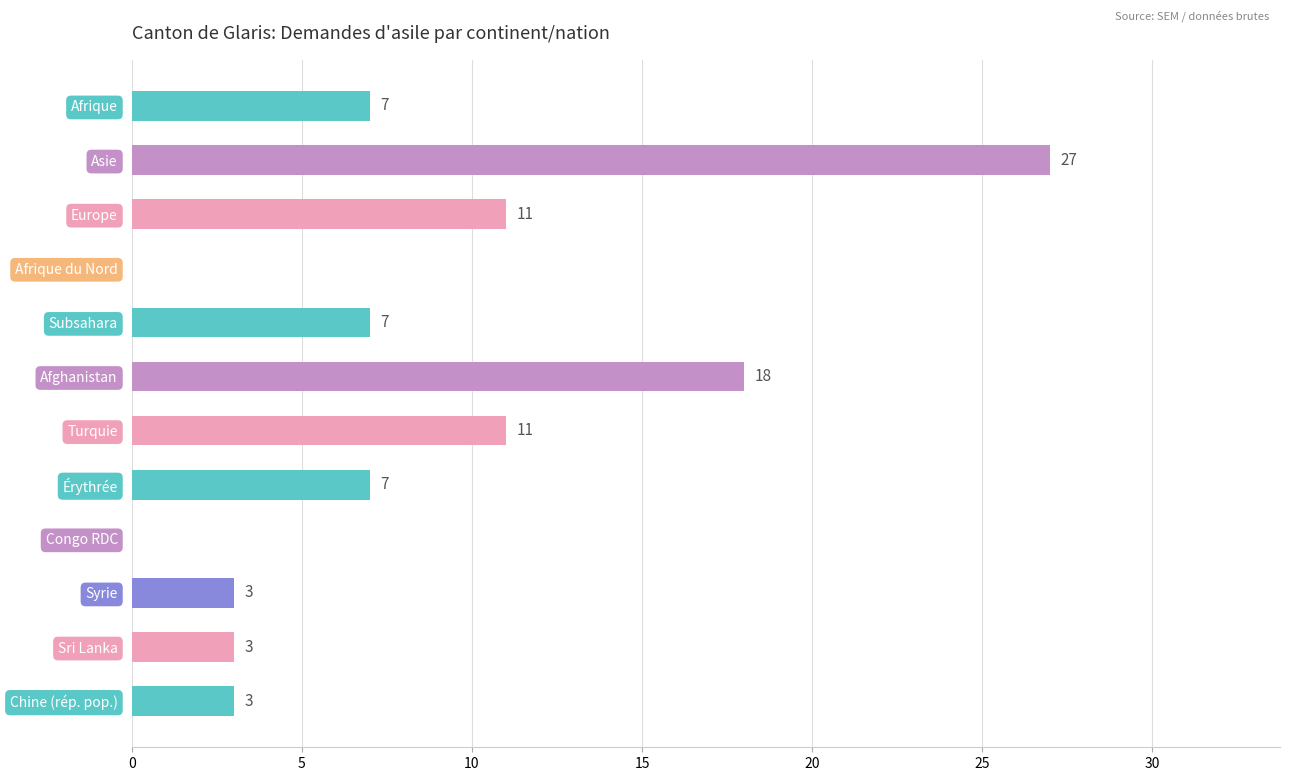

What is the change in value from Europe to Syrie?

-8